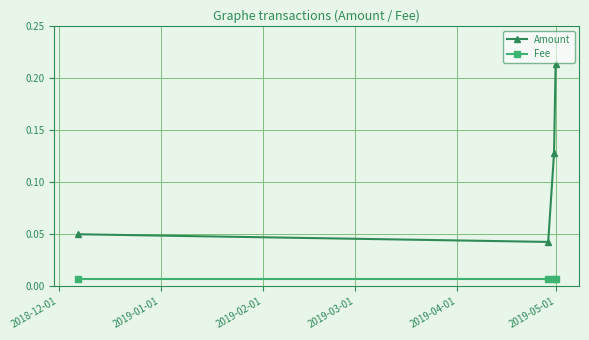

Which series has the widest spread of values?

Amount